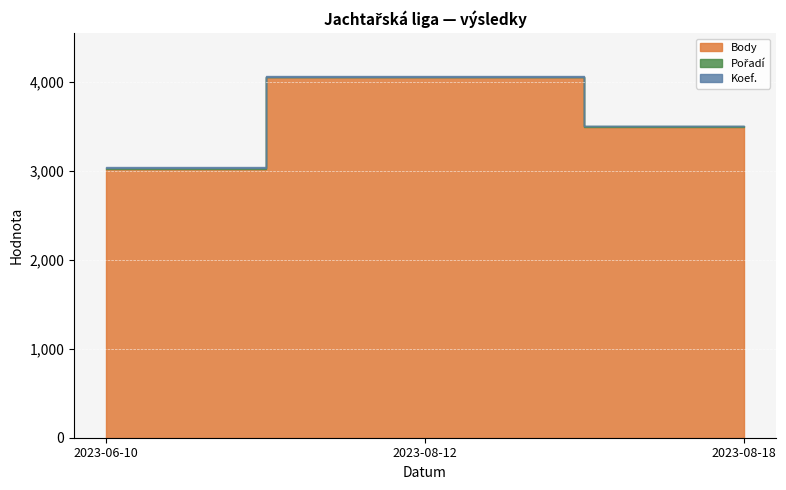

At how many categories does at least one series exceed 2990?

3